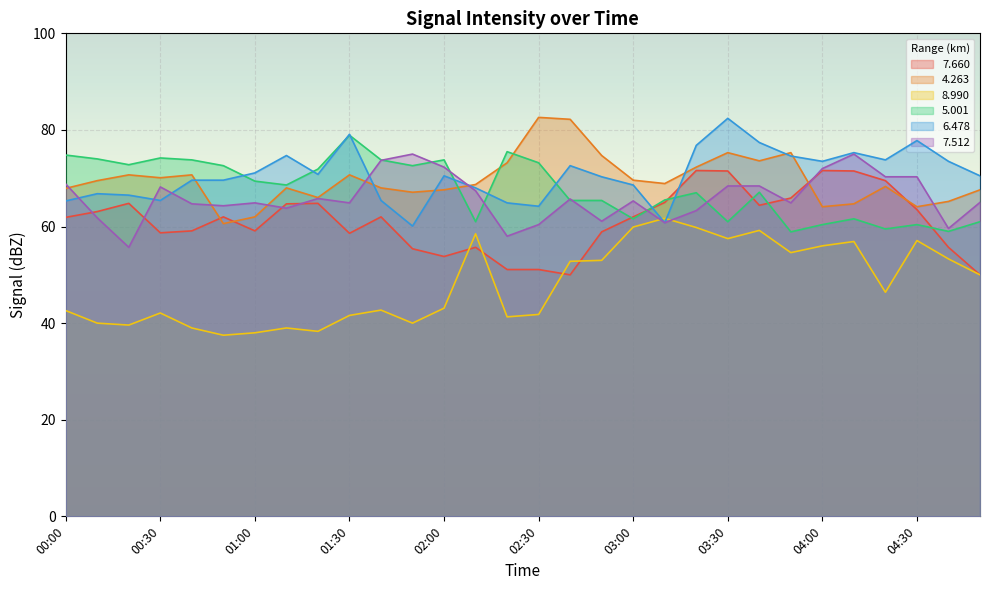

Rank the categories by   7.660 value from highest to lowest.

03:20, 04:00, 03:30, 04:10, 04:20, 03:50, 03:10, 00:20, 01:20, 01:10, 03:40, 04:30, 00:10, 00:50, 01:40, 03:00, 00:00, 00:40, 01:00, 02:50, 00:30, 01:30, 02:10, 04:40, 01:50, 02:00, 02:20, 02:30, 02:40, 04:50